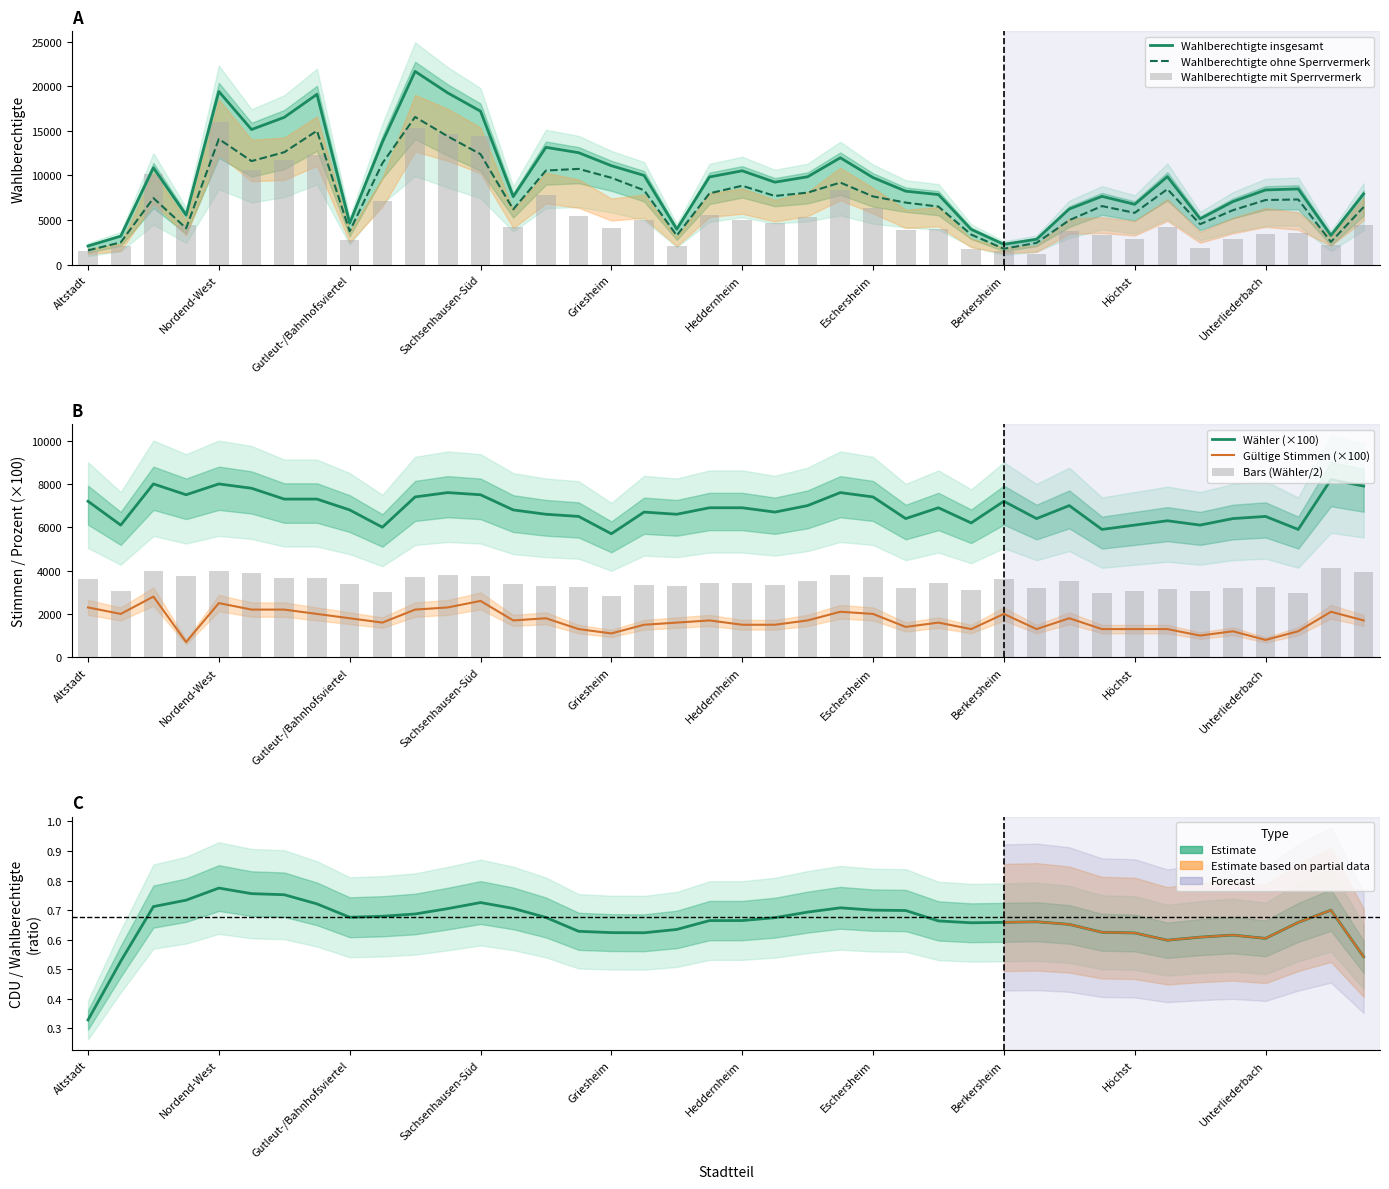

What is the total value across all series at Eschersheim?

33144